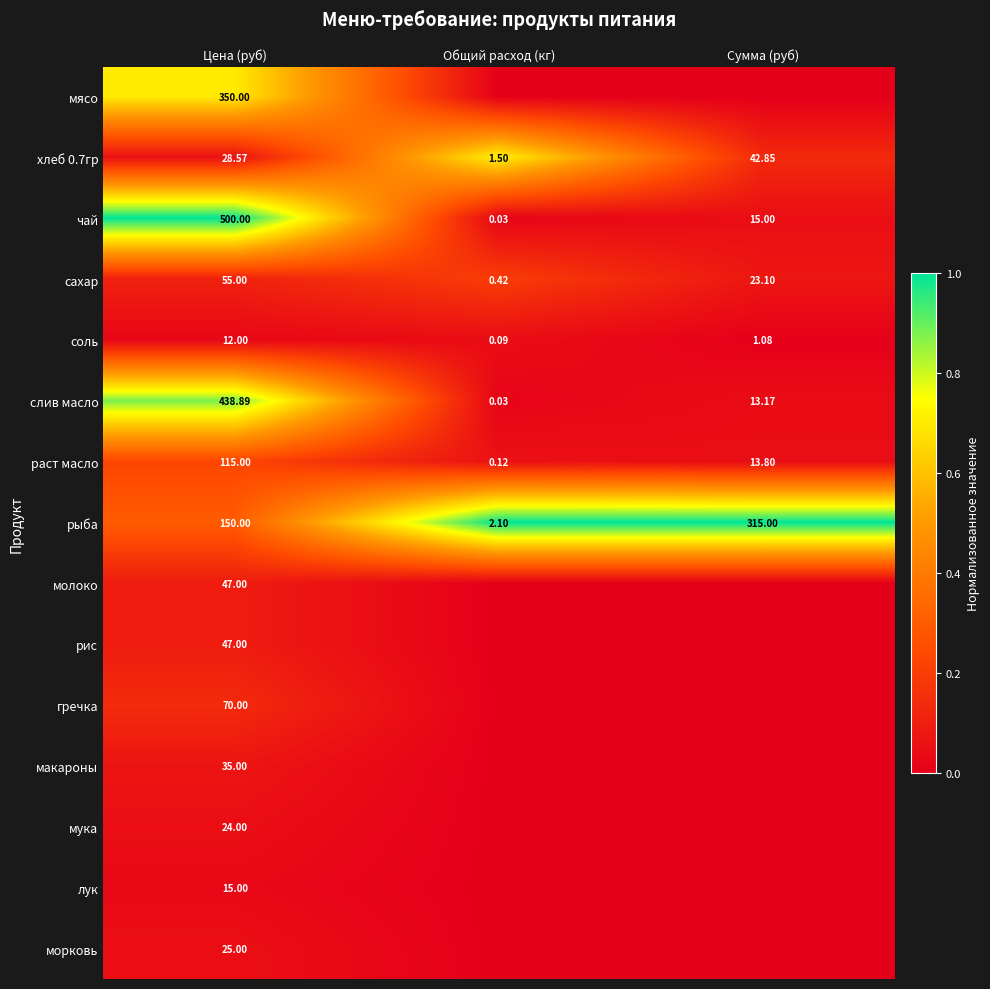

Which category has the lowest value in the раст масло series?

Общий расход (кг)